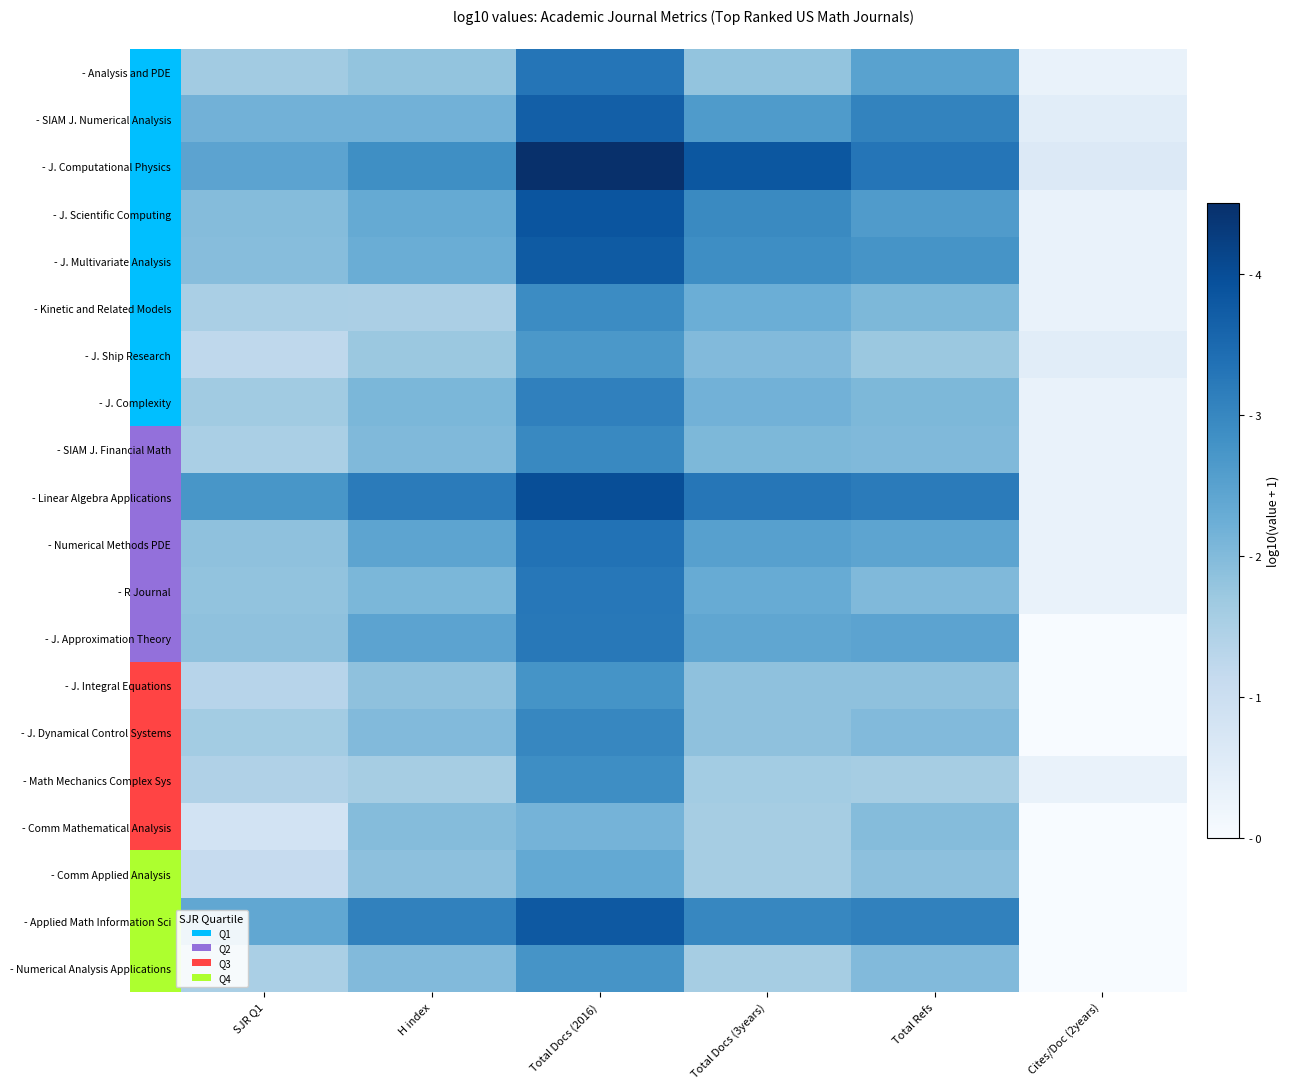

Reading left to right, extract all data points from this chart.

- Analysis and PDE: SJR Q1=1.6	H index=1.8	Total Docs (2016)=3.3	Total Docs (3years)=1.8	Total Refs=2.5	Cites/Doc (2years)=0.3
- SIAM J. Numerical Analysis: SJR Q1=2.2	H index=2.2	Total Docs (2016)=3.7	Total Docs (3years)=2.6	Total Refs=3.1	Cites/Doc (2years)=0.5
- J. Computational Physics: SJR Q1=2.5	H index=2.9	Total Docs (2016)=4.5	Total Docs (3years)=3.8	Total Refs=3.3	Cites/Doc (2years)=0.6
- J. Scientific Computing: SJR Q1=2.0	H index=2.3	Total Docs (2016)=3.9	Total Docs (3years)=2.9	Total Refs=2.6	Cites/Doc (2years)=0.3
- J. Multivariate Analysis: SJR Q1=2.0	H index=2.3	Total Docs (2016)=3.8	Total Docs (3years)=2.9	Total Refs=2.8	Cites/Doc (2years)=0.3
- Kinetic and Related Models: SJR Q1=1.5	H index=1.5	Total Docs (2016)=2.9	Total Docs (3years)=2.2	Total Refs=2.1	Cites/Doc (2years)=0.3
- J. Ship Research: SJR Q1=1.2	H index=1.7	Total Docs (2016)=2.7	Total Docs (3years)=2.0	Total Refs=1.7	Cites/Doc (2years)=0.5
- J. Complexity: SJR Q1=1.6	H index=2.1	Total Docs (2016)=3.1	Total Docs (3years)=2.2	Total Refs=2.0	Cites/Doc (2years)=0.3
- SIAM J. Financial Math: SJR Q1=1.5	H index=2.0	Total Docs (2016)=3.0	Total Docs (3years)=2.1	Total Refs=2.0	Cites/Doc (2years)=0.3
- Linear Algebra Applications: SJR Q1=2.7	H index=3.2	Total Docs (2016)=4.0	Total Docs (3years)=3.3	Total Refs=3.2	Cites/Doc (2years)=0.3
- Numerical Methods PDE: SJR Q1=1.9	H index=2.4	Total Docs (2016)=3.4	Total Docs (3years)=2.5	Total Refs=2.4	Cites/Doc (2years)=0.3
- R Journal: SJR Q1=1.8	H index=2.1	Total Docs (2016)=3.3	Total Docs (3years)=2.3	Total Refs=2.0	Cites/Doc (2years)=0.3
- J. Approximation Theory: SJR Q1=1.9	H index=2.5	Total Docs (2016)=3.2	Total Docs (3years)=2.4	Total Refs=2.5	Cites/Doc (2years)=0.0
- J. Integral Equations: SJR Q1=1.3	H index=1.9	Total Docs (2016)=2.8	Total Docs (3years)=1.9	Total Refs=1.9	Cites/Doc (2years)=0.0
- J. Dynamical Control Systems: SJR Q1=1.6	H index=2.0	Total Docs (2016)=3.0	Total Docs (3years)=1.9	Total Refs=2.0	Cites/Doc (2years)=0.0
- Math Mechanics Complex Sys: SJR Q1=1.4	H index=1.6	Total Docs (2016)=2.9	Total Docs (3years)=1.6	Total Refs=1.6	Cites/Doc (2years)=0.3
- Comm Mathematical Analysis: SJR Q1=0.8	H index=2.0	Total Docs (2016)=2.1	Total Docs (3years)=1.6	Total Refs=2.0	Cites/Doc (2years)=0.0
- Comm Applied Analysis: SJR Q1=1.1	H index=1.9	Total Docs (2016)=2.4	Total Docs (3years)=1.6	Total Refs=1.9	Cites/Doc (2years)=0.0
- Applied Math Information Sci: SJR Q1=2.4	H index=3.1	Total Docs (2016)=3.8	Total Docs (3years)=3.0	Total Refs=3.1	Cites/Doc (2years)=0.0
- Numerical Analysis Applications: SJR Q1=1.5	H index=2.0	Total Docs (2016)=2.7	Total Docs (3years)=1.6	Total Refs=2.0	Cites/Doc (2years)=0.0